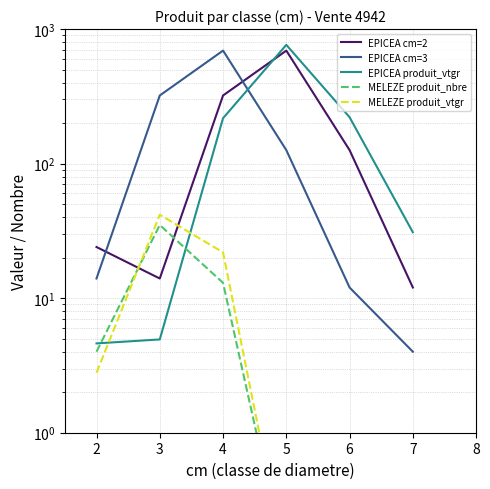

What is the value of the EPICEA cm=2 point at the 3rd from the left?

321.0